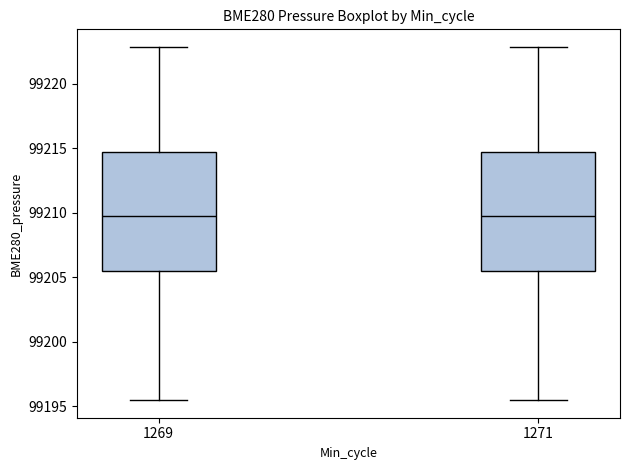

Reading left to right, transcribe this box plot: for each box, give where its median line is, the range the box spans, and where its two whiskers end, as read against the y-axis. The values are not printed on the chart, so give them approximately, as read against the axis.

1269: median 99209.5, box 99205.5 to 99214.5, whiskers 99195.5 to 99223.0
1271: median 99209.5, box 99205.5 to 99214.5, whiskers 99195.5 to 99223.0